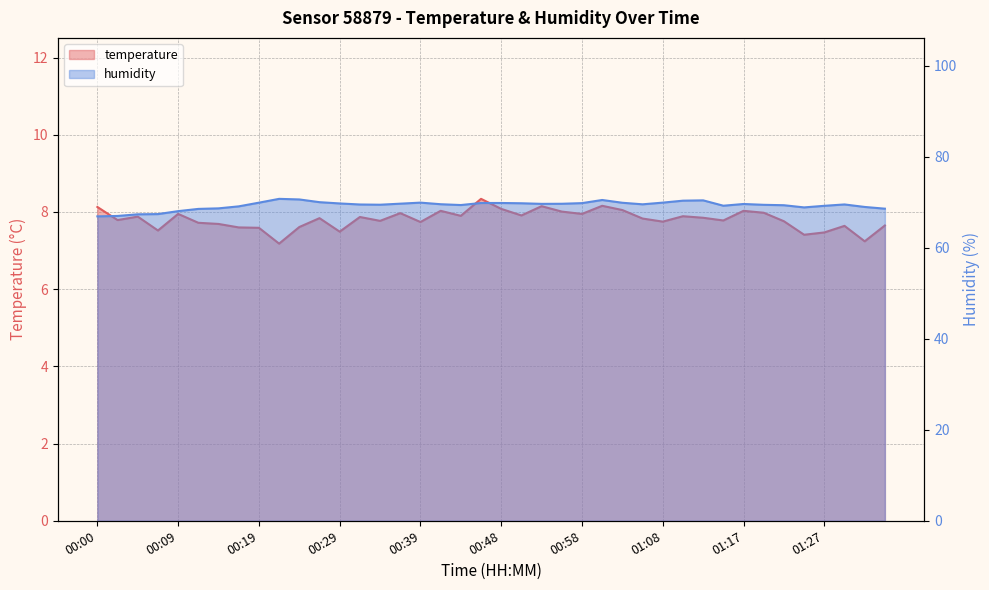

True or false: temperature has more than 2 interior local peaks.

True